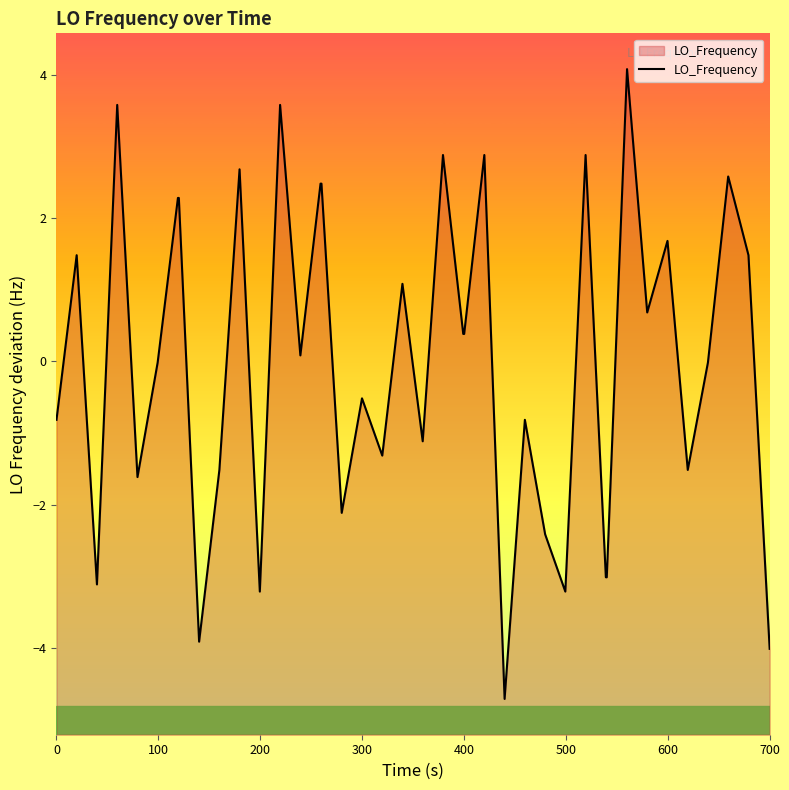

Reading right to left, extract all data points from this chart.

-4.0	1.5	2.6	-0.0	-1.5	1.7	0.7	4.1	-3.0	-3.0	2.9	-3.2	-2.4	-0.8	-4.7	2.9	0.4	0.4	2.9	-1.1	1.1	-1.3	-0.5	-2.1	2.5	2.5	0.1	3.6	-3.2	2.7	-1.5	-3.9	2.3	2.3	-0.0	-1.6	3.6	-3.1	1.5	-0.8